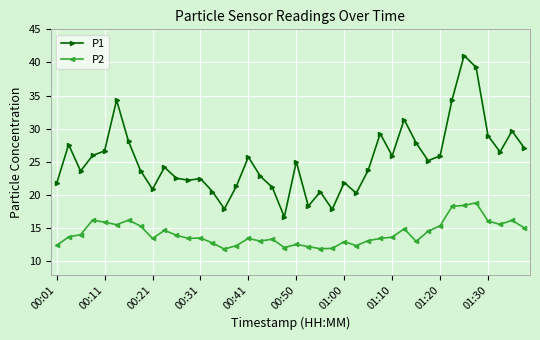

What is the highest value of the P2 series?

18.9